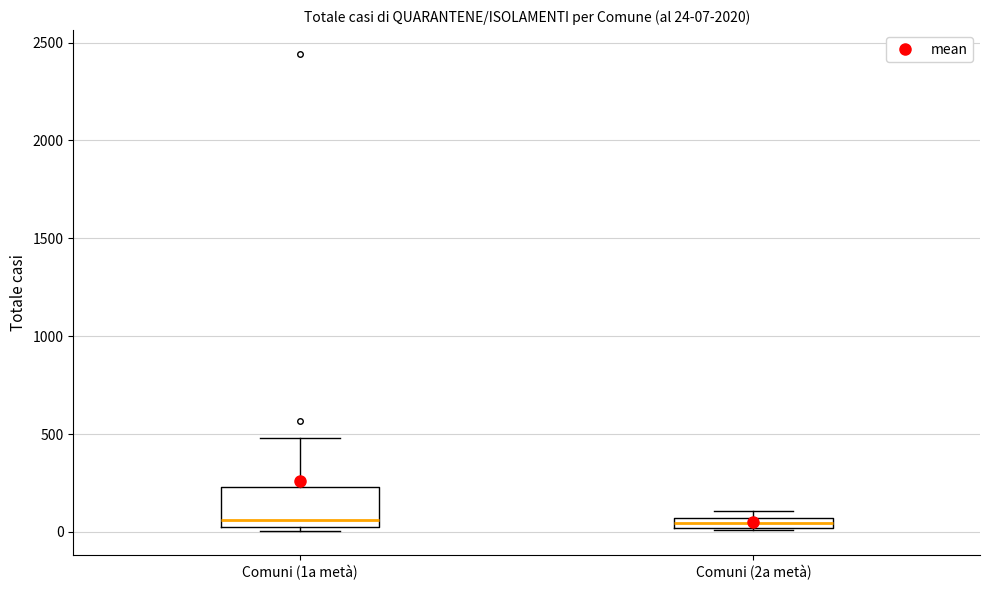

Comparing the boxes themselves (not the whiskers), which one is the tallest?

Comuni (1a metà)